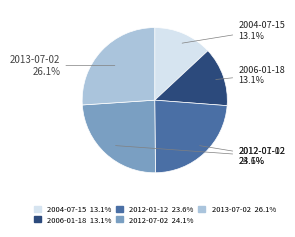

Count the number of slices in the pie.

5